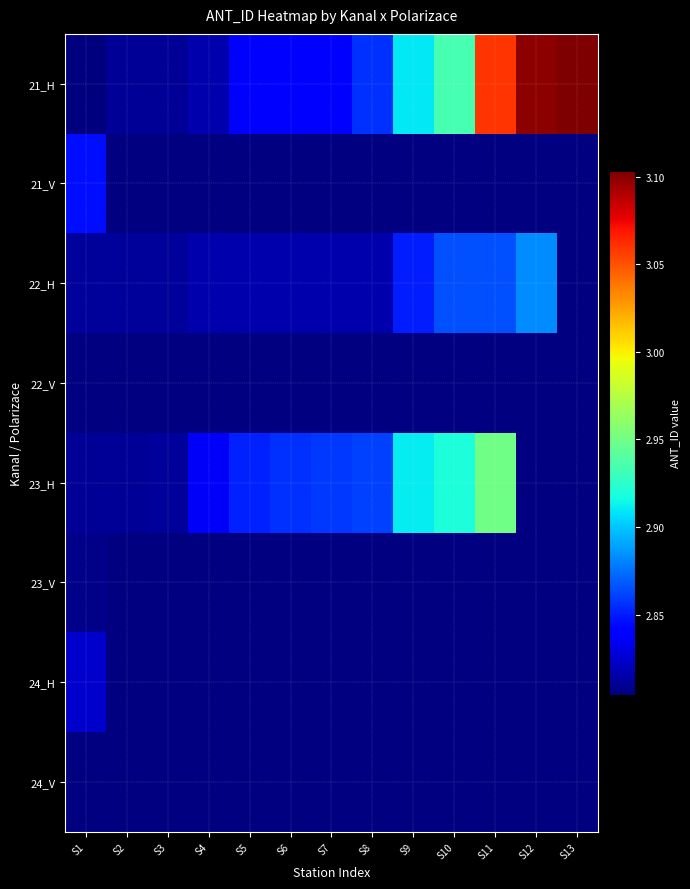

At S13, list the series in order from smallest to largest.

21_H, 21_V, 22_H, 22_V, 23_H, 23_V, 24_H, 24_V